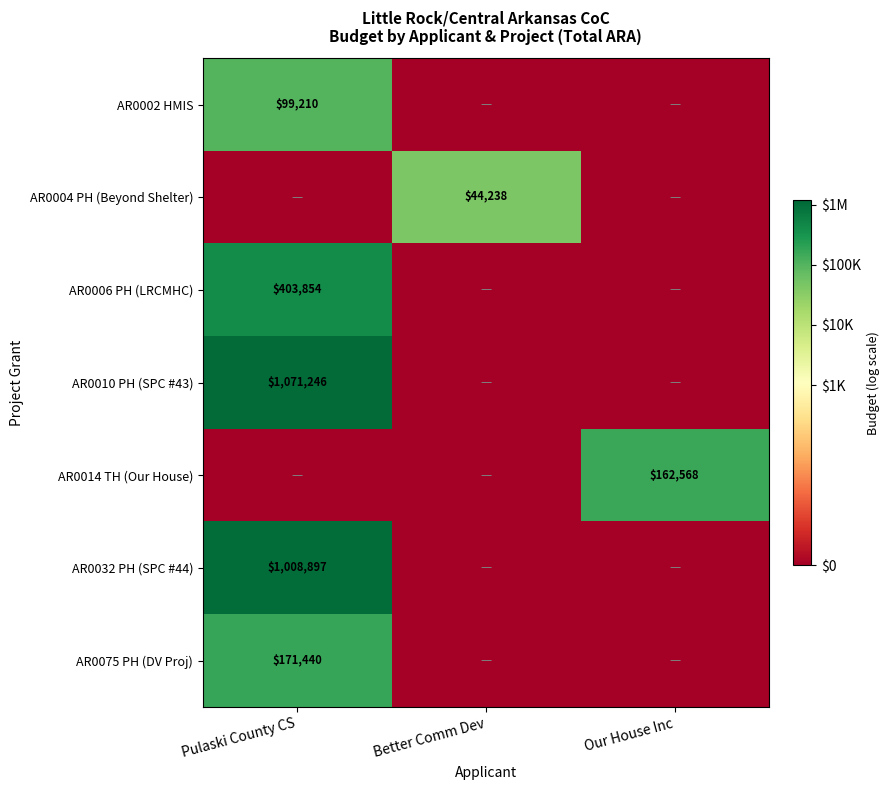

True or false: AR0014 TH (Our House) has a value of 288991 at Our House Inc.

False